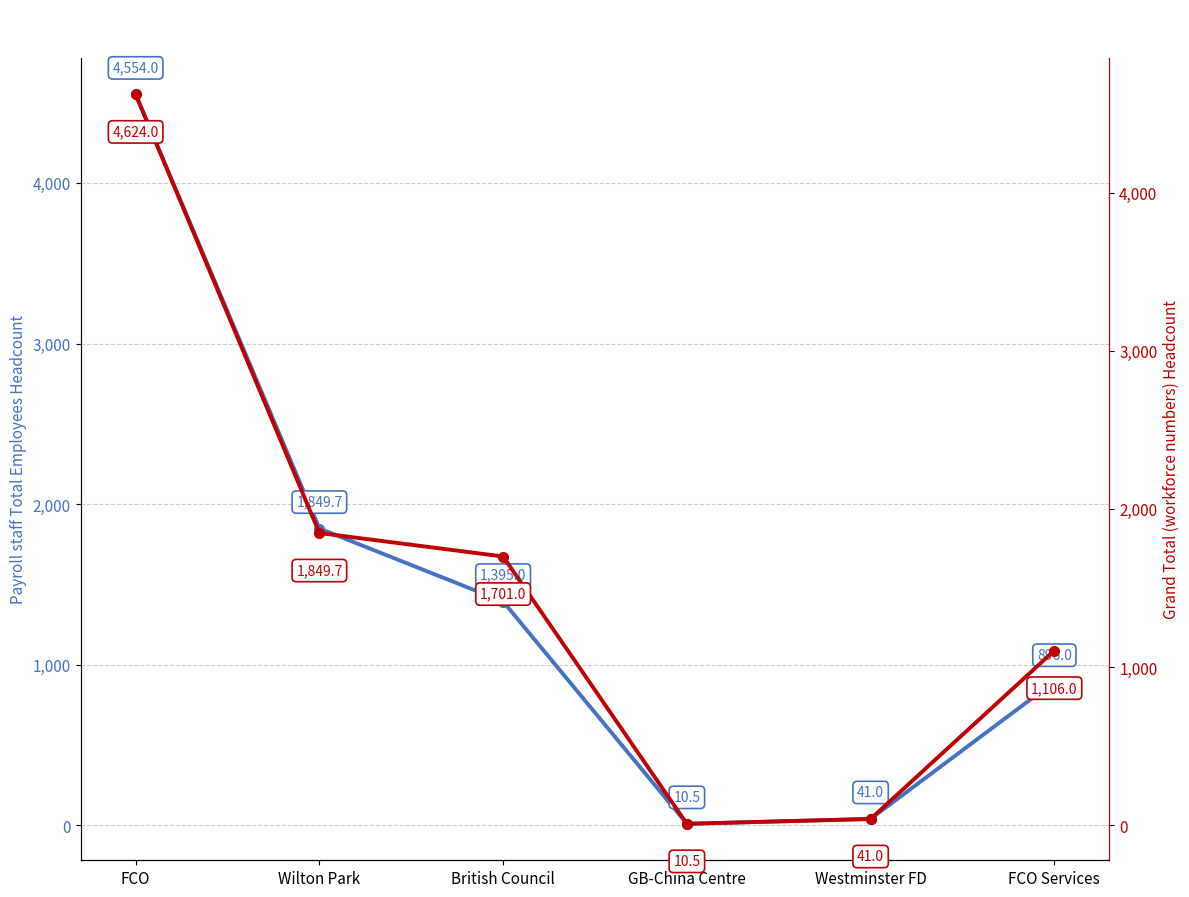

What is the average value of the Grand Total (workforce numbers) Headcount series?

1555.4